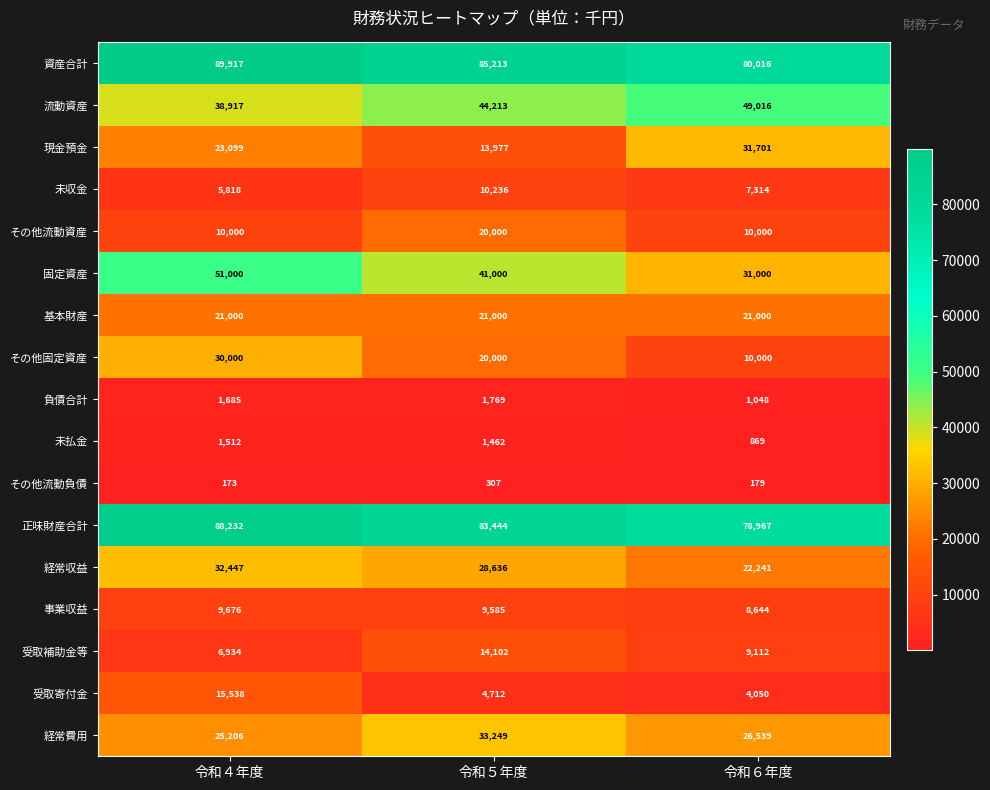

The value of 事業収益 at 令和４年度 is 9676. True or false?

True